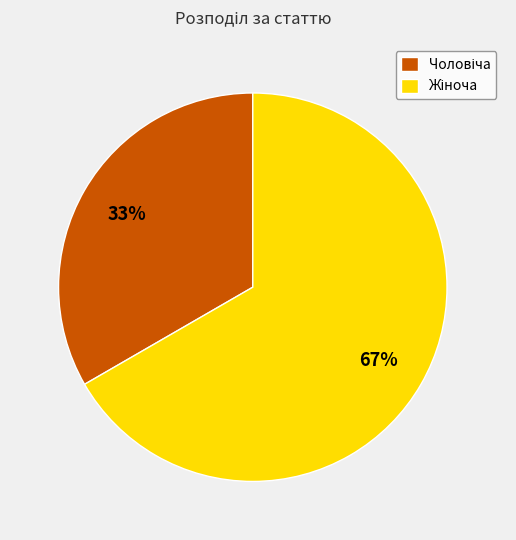

Does any single category account for the majority?

Yes